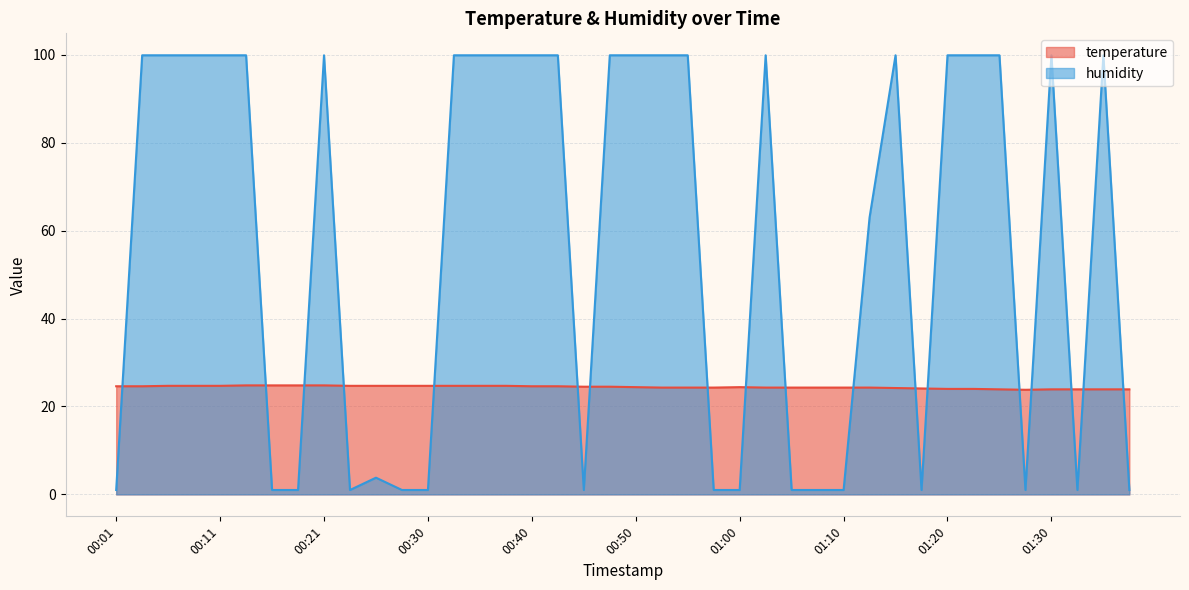

Does the chart have visible grid lines?

Yes